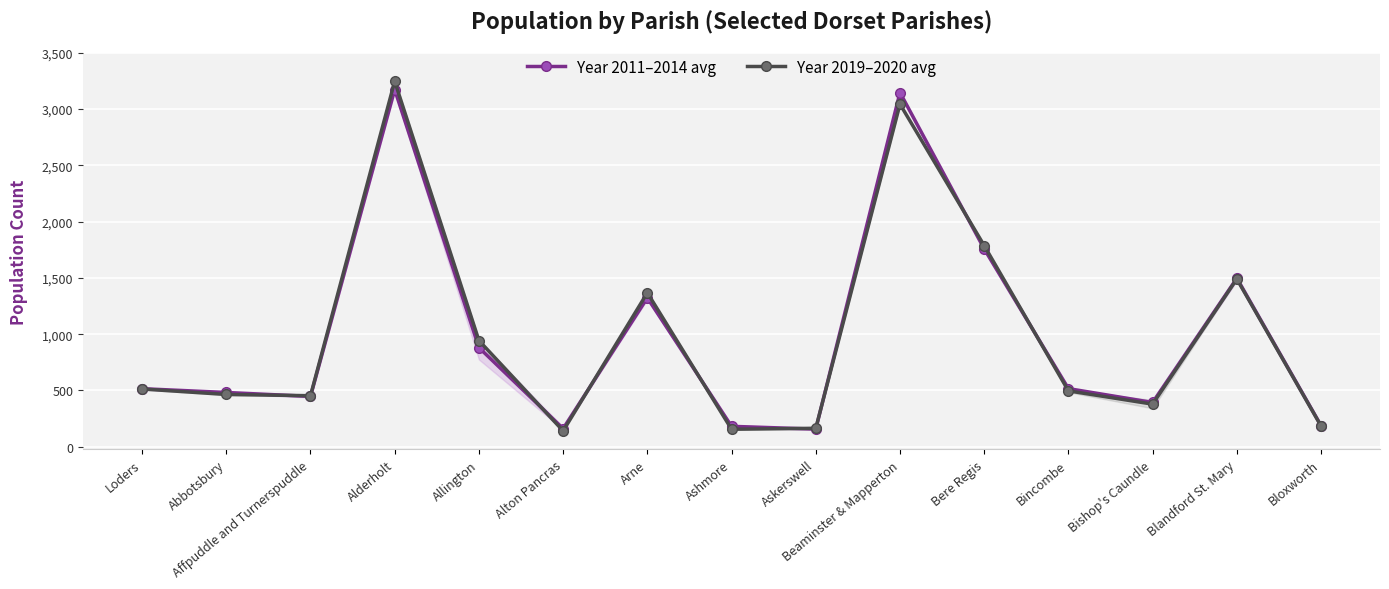

After their last crossing, which series has the higher values: Year 2019-2020 (mean) or Year 2011-2014 (mean)?

Year 2011-2014 (mean)